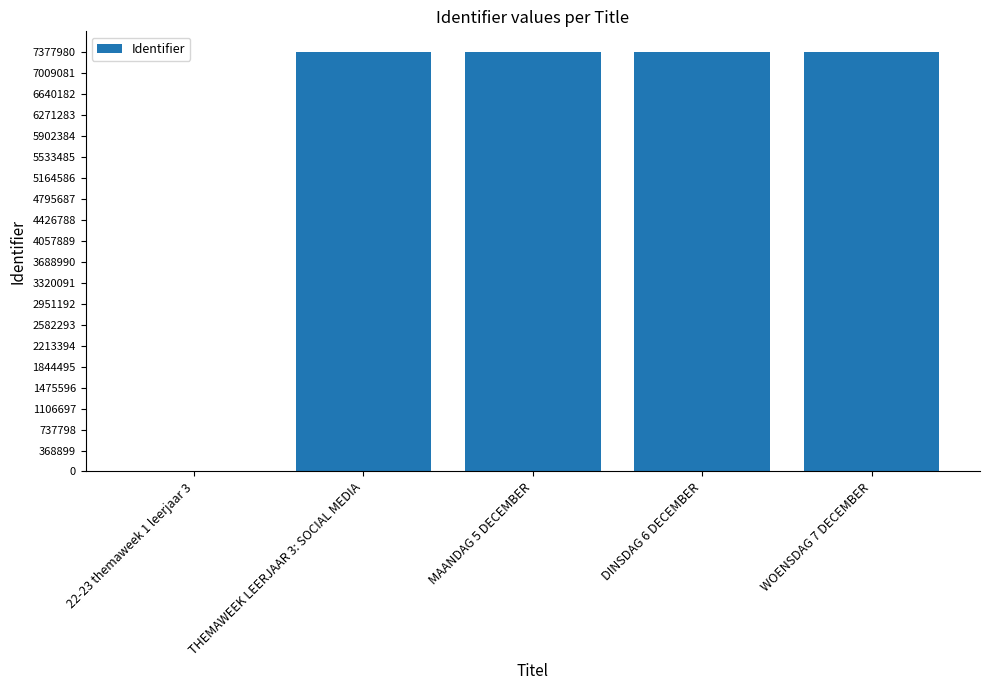

What is the change in value from 22-23 themaweek 1 leerjaar 3 to DINSDAG 6 DECEMBER?

+7377996